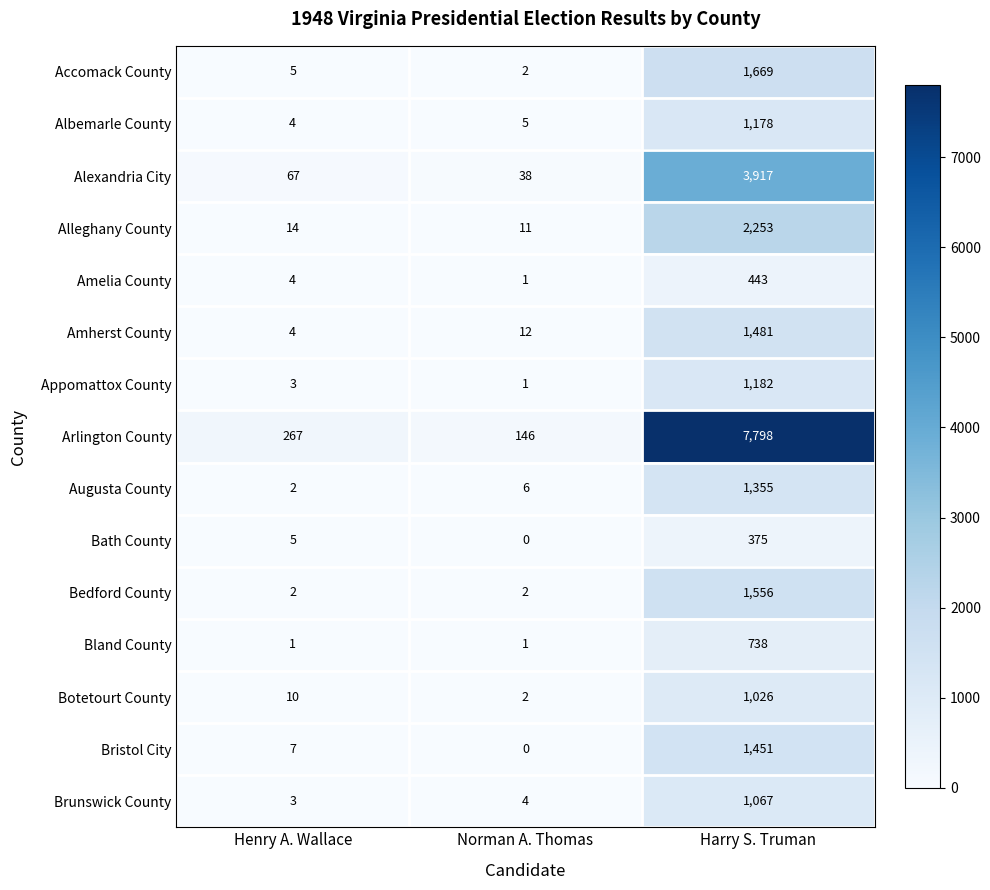

Count the number of categories in the chart.

3